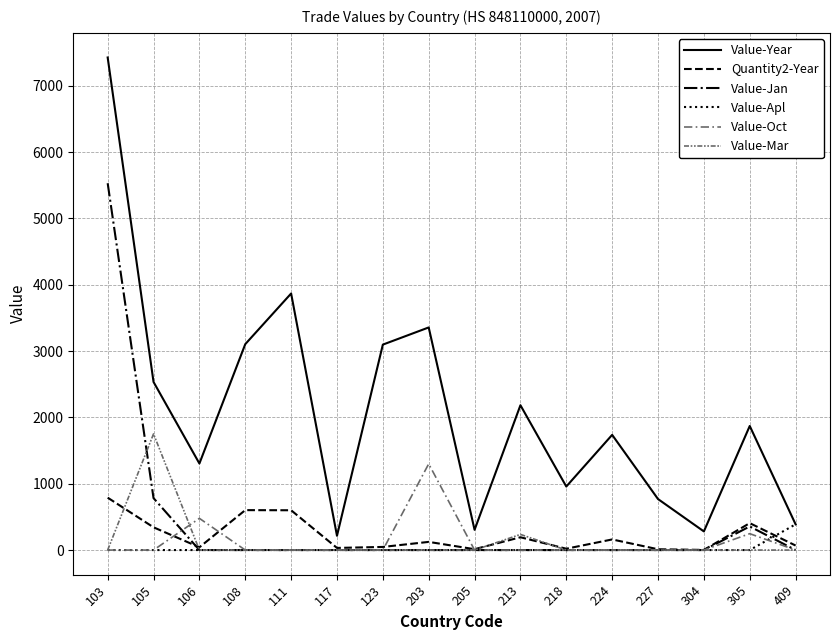

Is this an area chart (filled region under the line)?

No